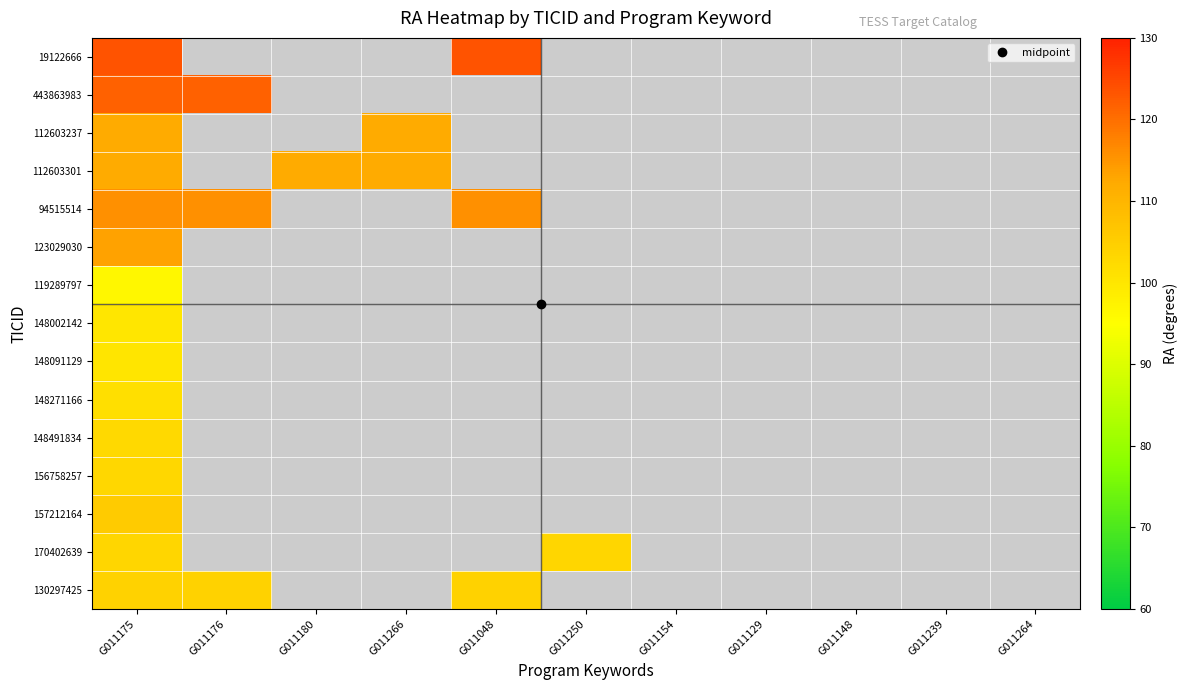

What is the smallest value displayed?

96.5